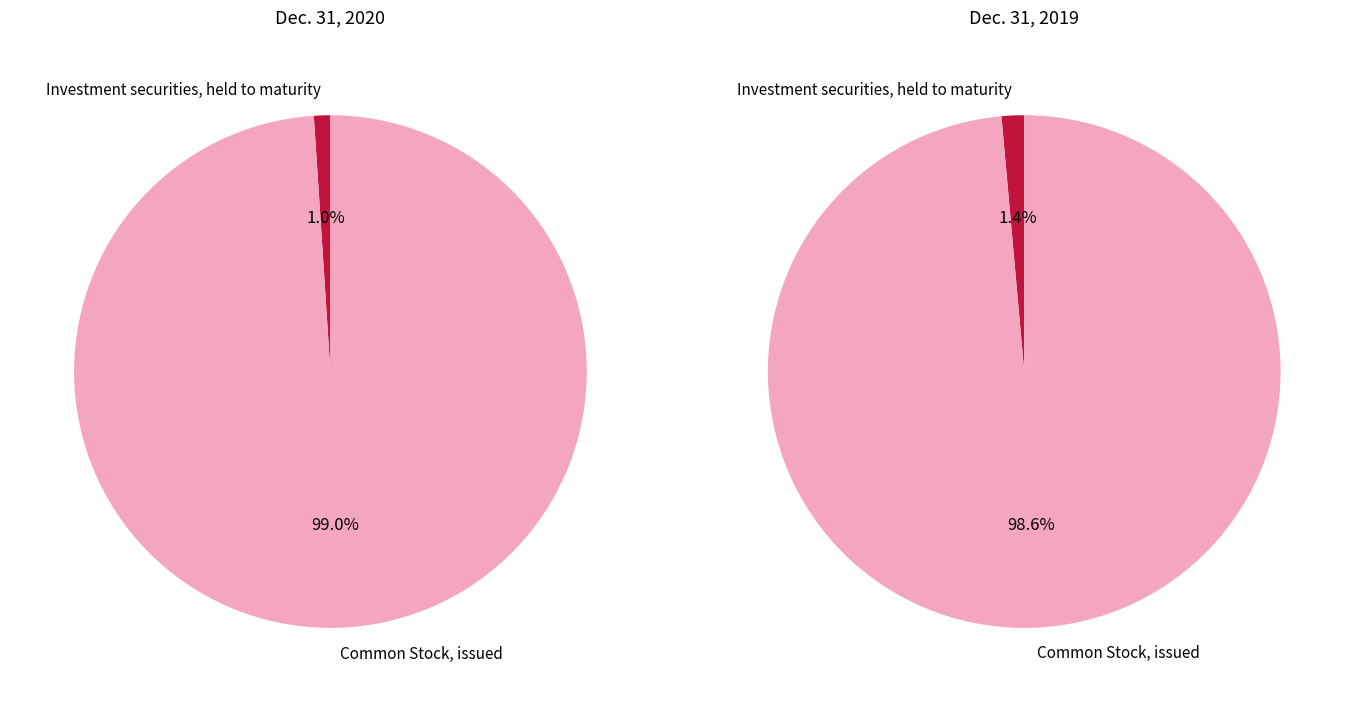

Count the number of slices in the pie.

2